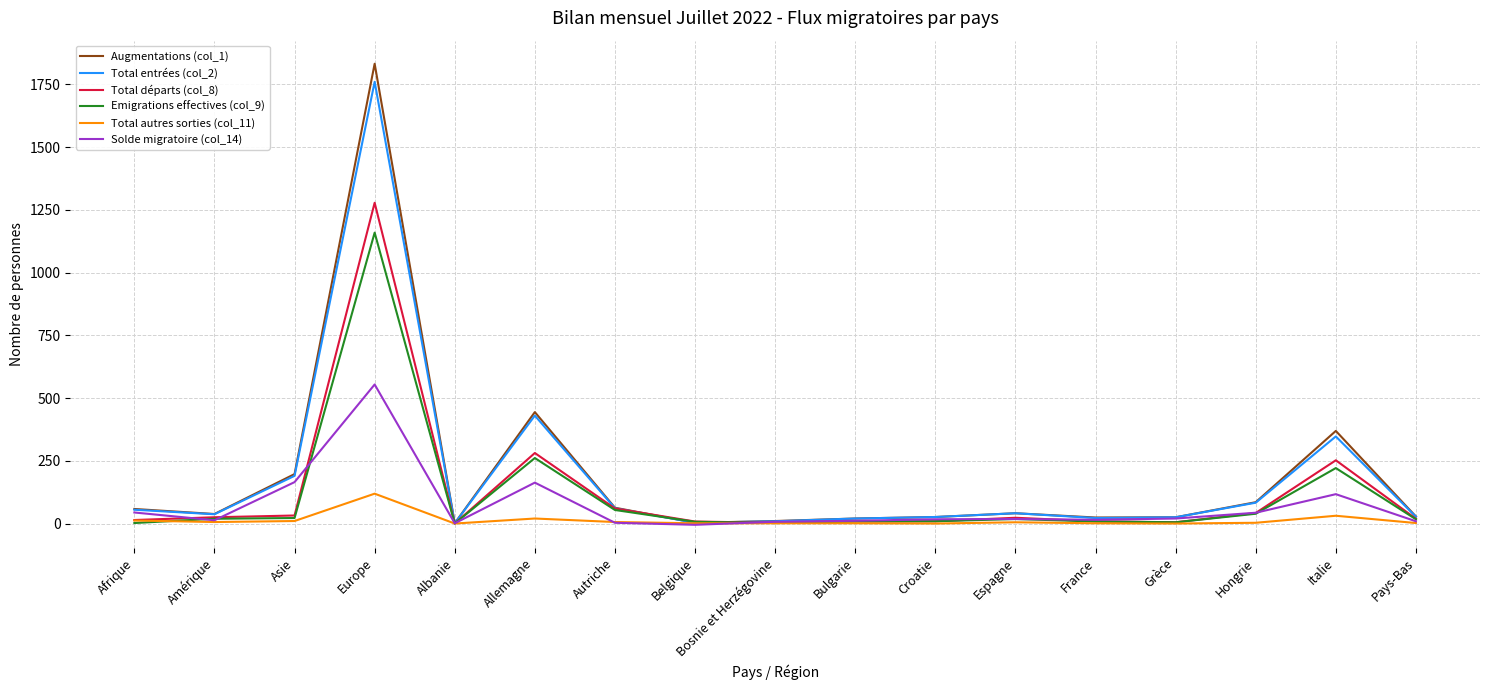

What is the greatest value displayed?

1832